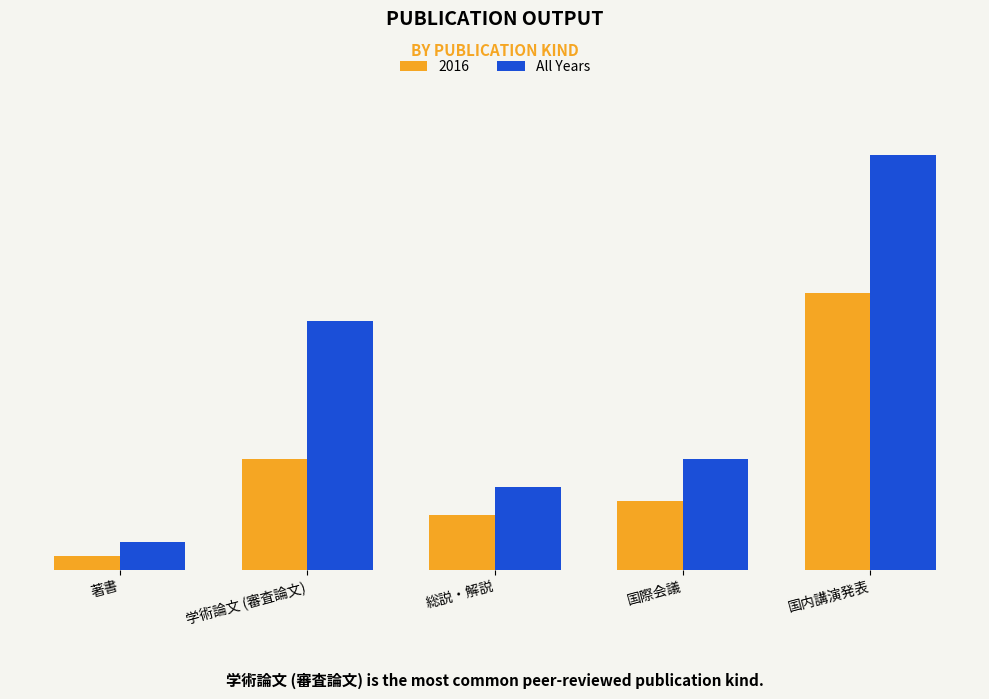

Does the chart contain any negative values?

No